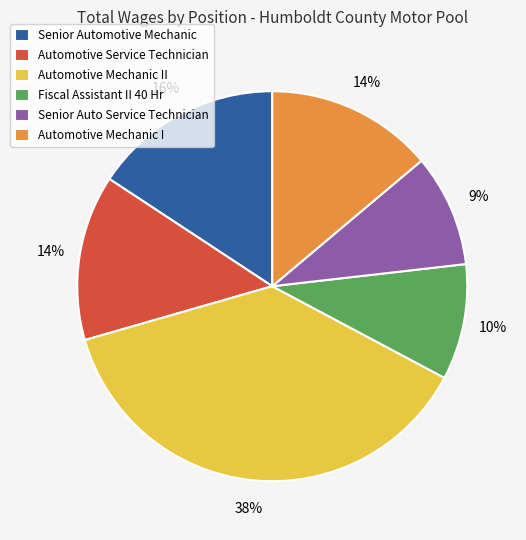

Which category has the biggest portion of the pie?

Automotive Mechanic II